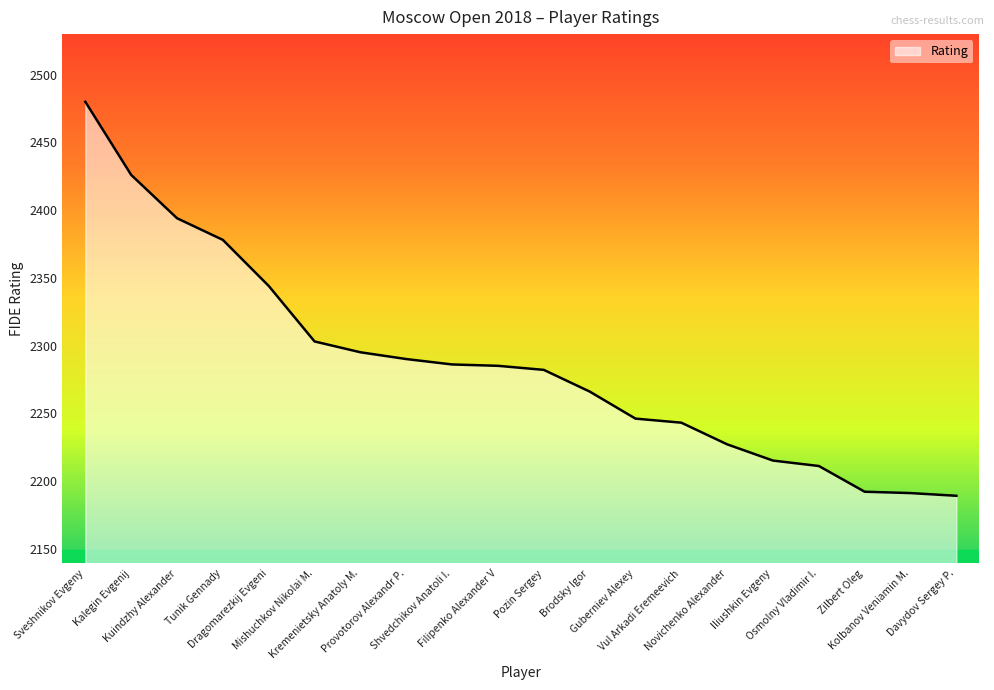

What is the difference between the values at Filipenko Alexander V and Brodsky Igor?

19